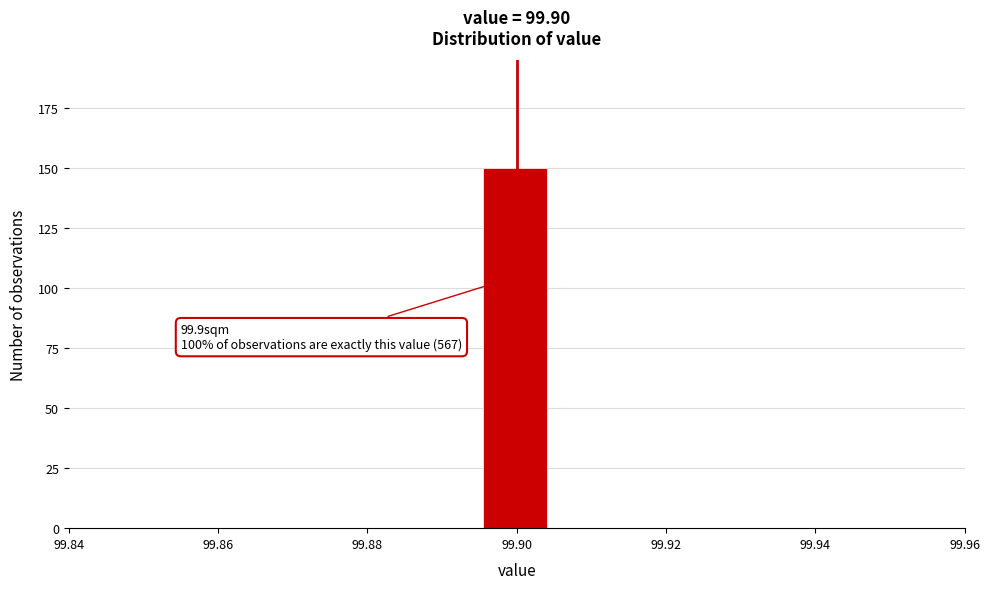

Over which range of the x-axis is the bar tallest?

99.896 to 99.904